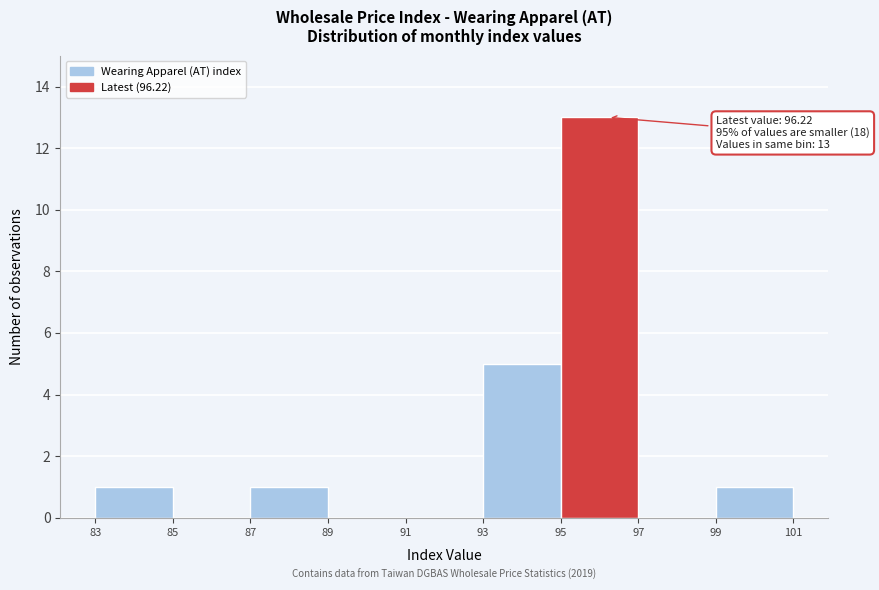

Over which range of the x-axis is the bar tallest?

95 to 97